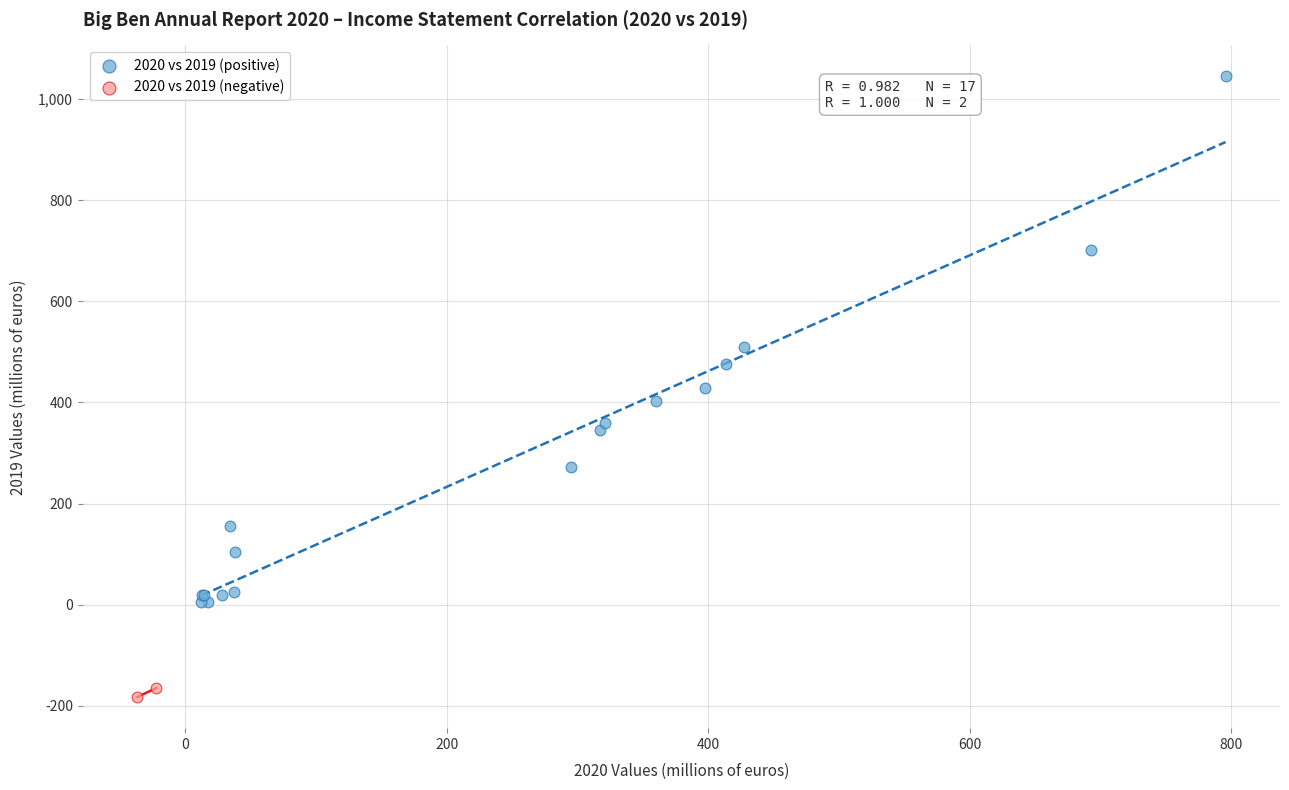

Which series has the widest spread of Y values?

2020 vs 2019 (positive)